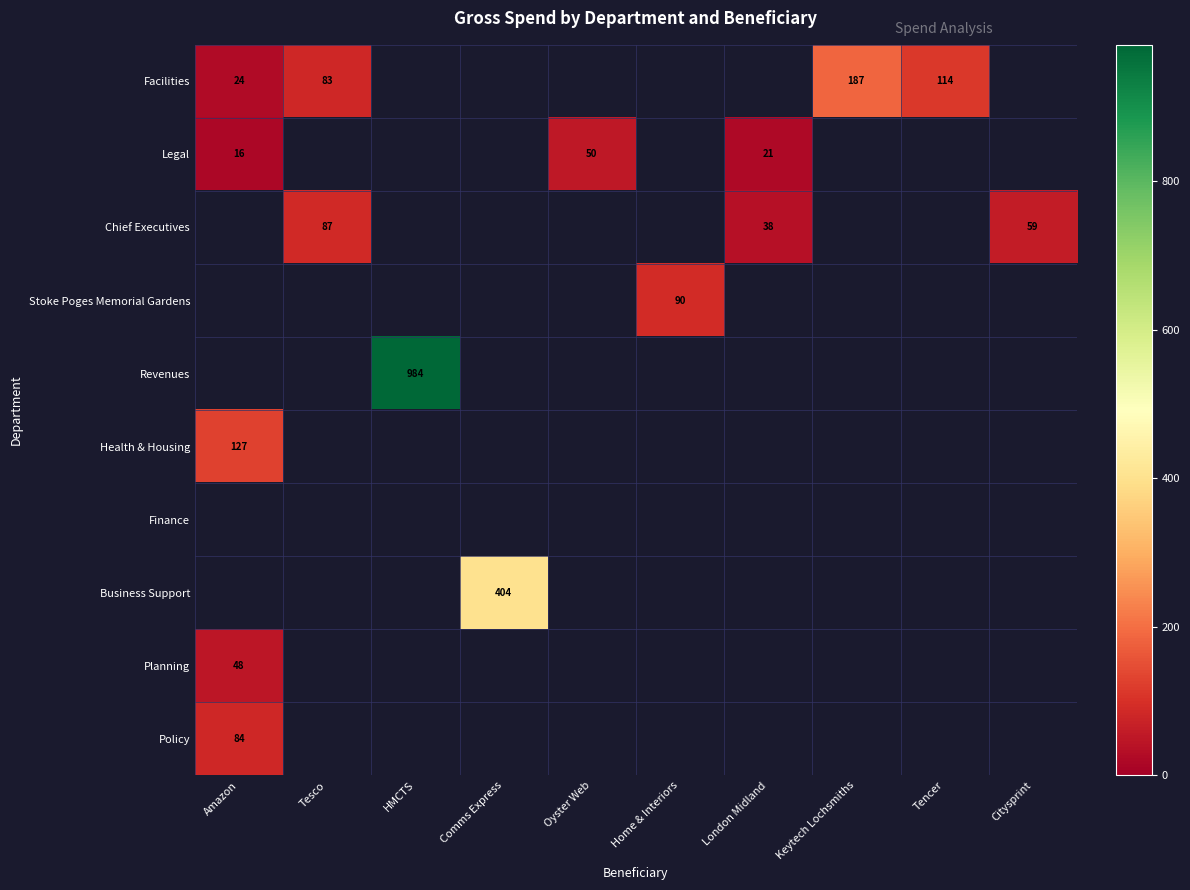

How many positive values does the Business Support series have?

1